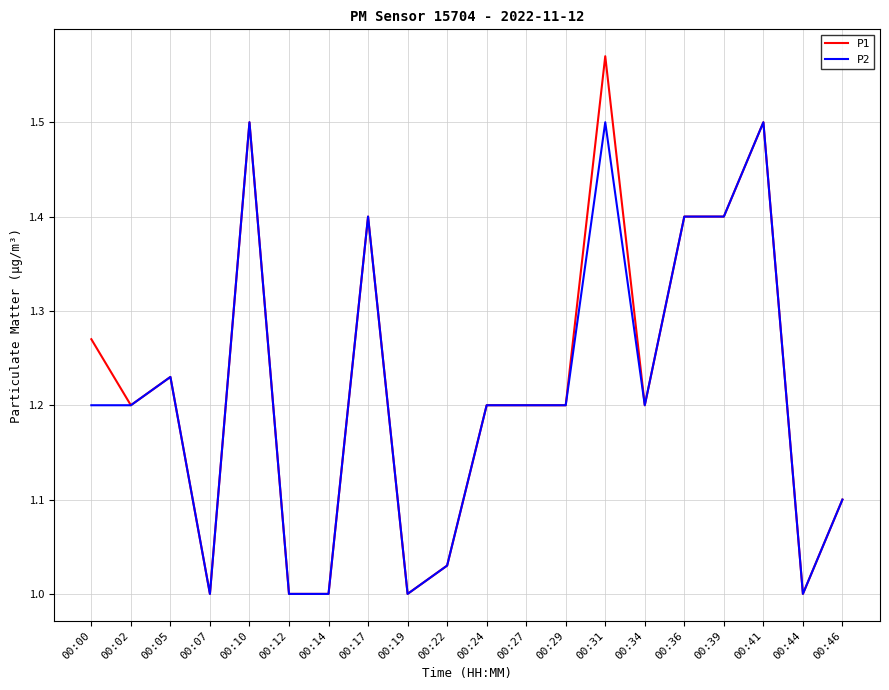

The P2 series shows 1.1 at 00:46. True or false?

True